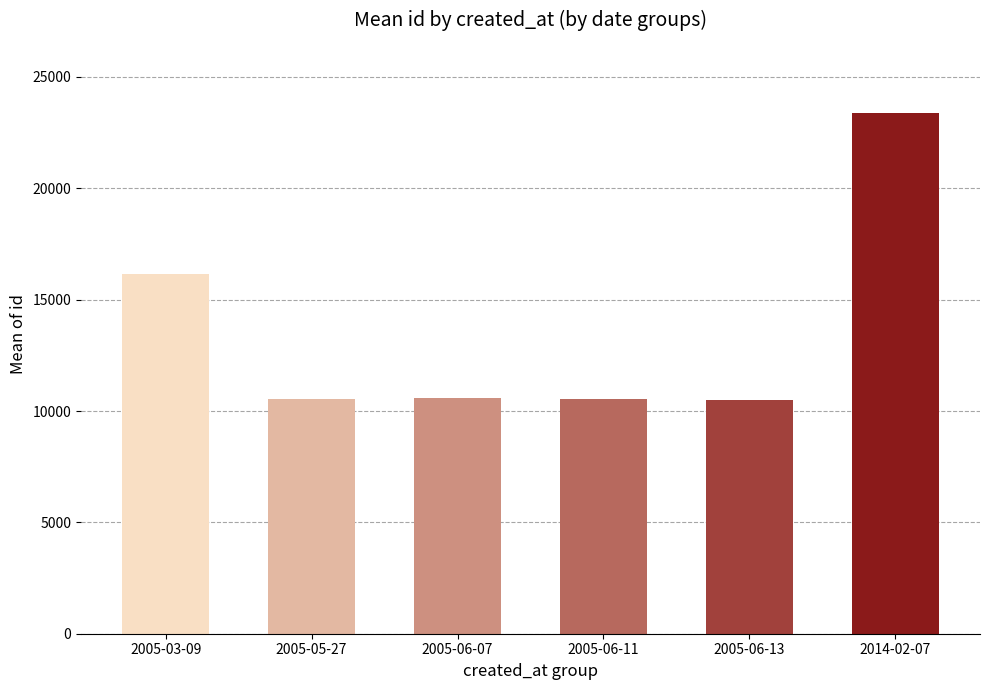

What is the greatest value displayed?

23396